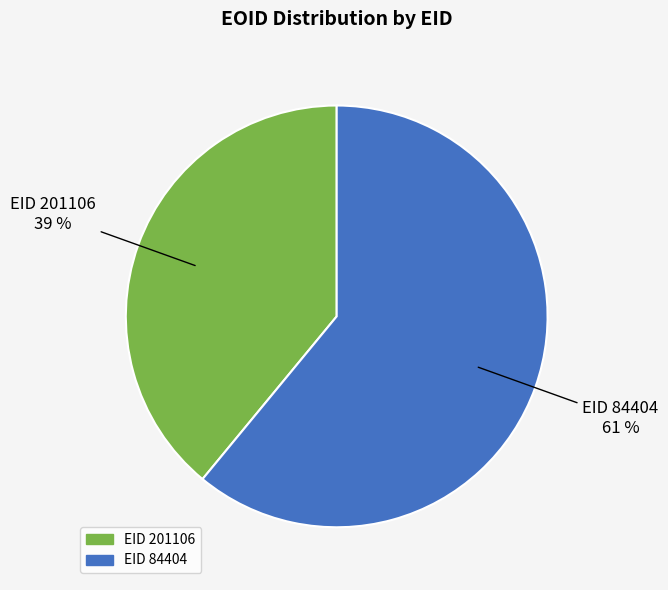

True or false: EID 84404 accounts for 61% of the total.

True